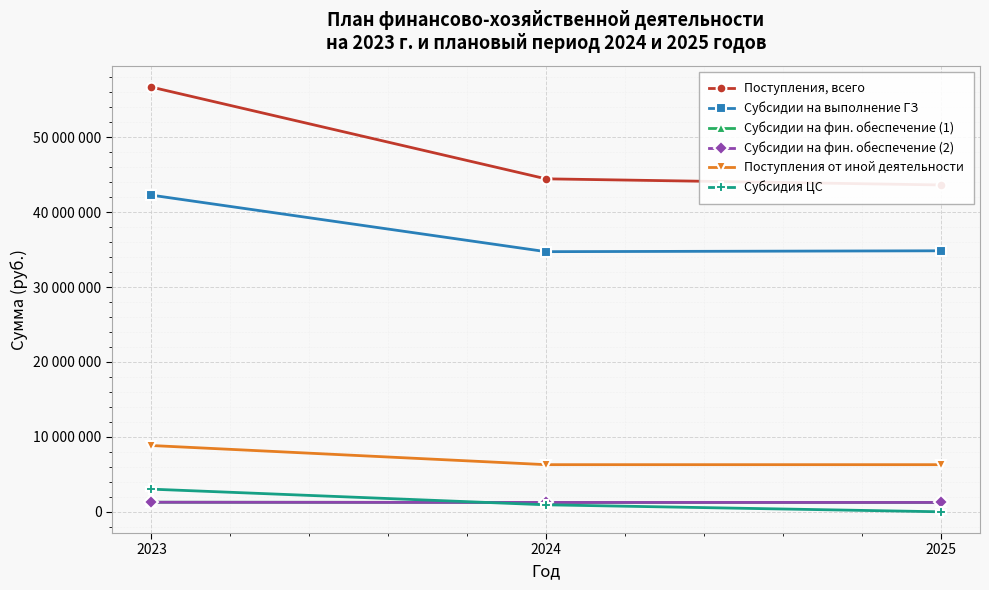

Which series has the largest range (max minus min)?

Поступления, всего